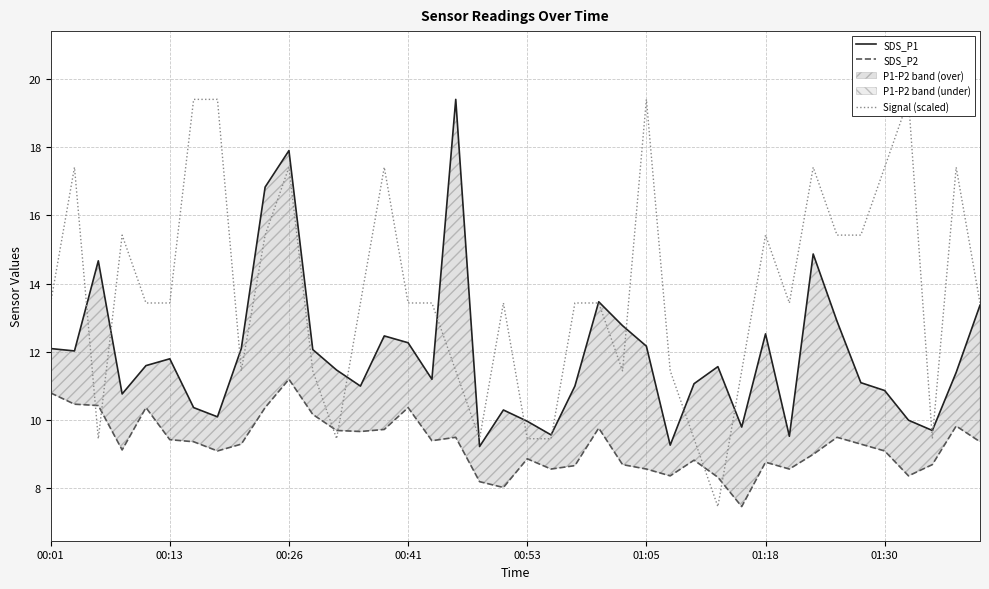

What is the greatest value displayed?

19.4